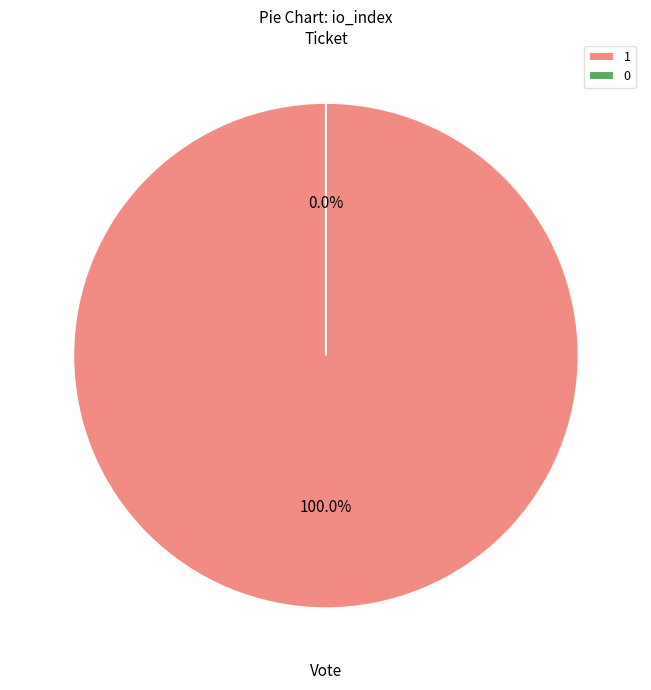

To the nearest percent, what is the average slice percentage?

50%